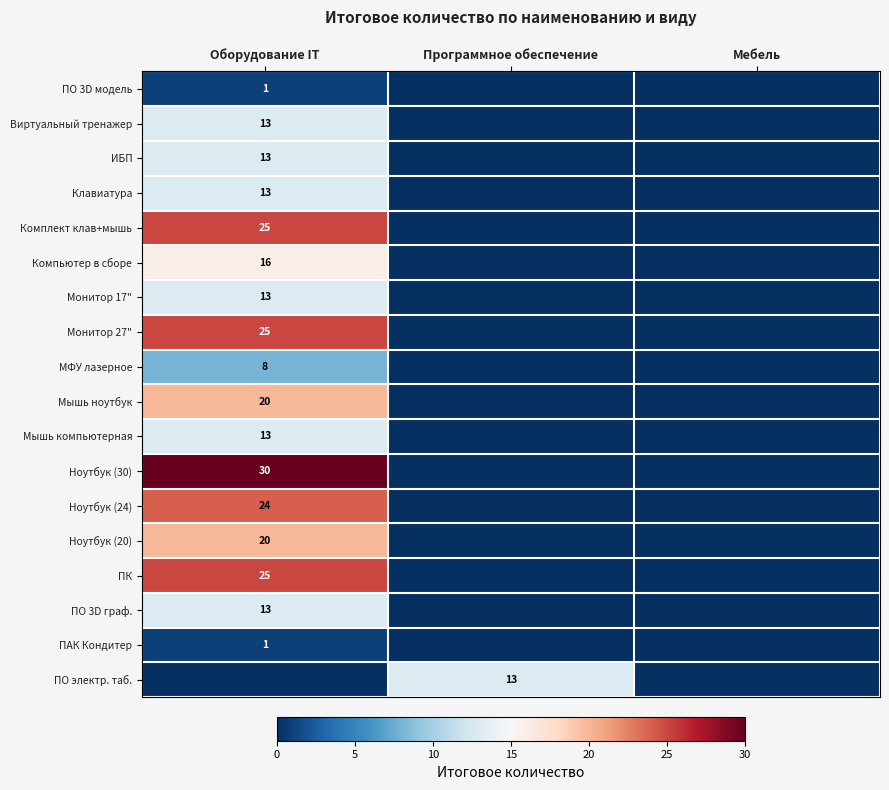

How many values in Мышь ноутбук are above zero?

1